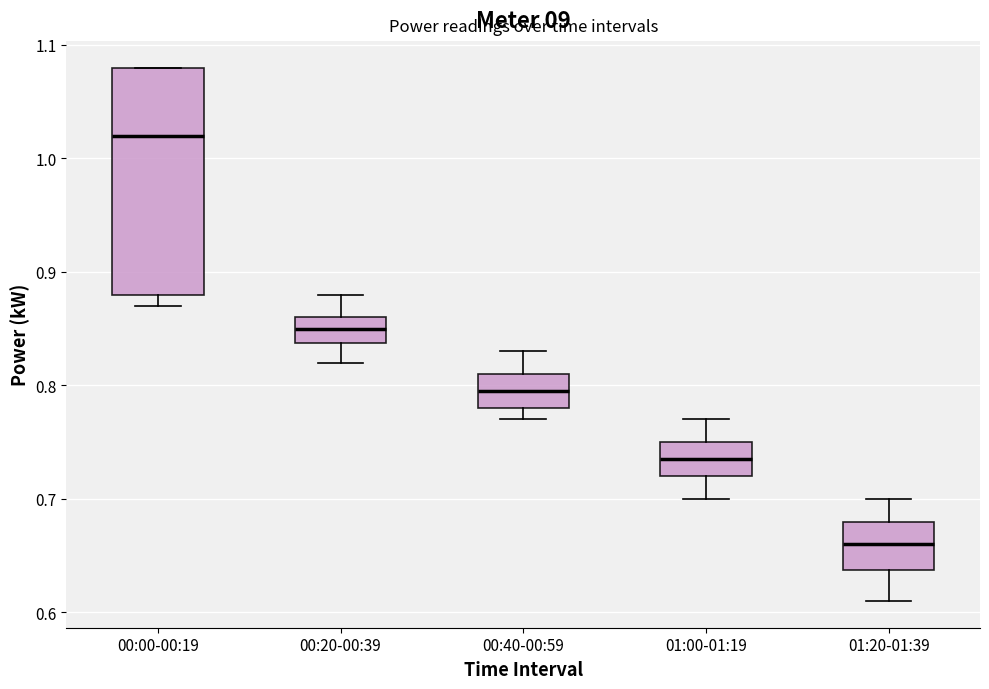

Reading left to right, transcribe this box plot: for each box, give where its median line is, the range the box spans, and where its two whiskers end, as read against the y-axis. The values are not printed on the chart, so give them approximately, as read against the axis.

00:00-00:19: median 1.02, box 0.88 to 1.08, whiskers 0.87 to 1.08
00:20-00:39: median 0.85, box 0.84 to 0.86, whiskers 0.82 to 0.88
00:40-00:59: median 0.80, box 0.78 to 0.81, whiskers 0.77 to 0.83
01:00-01:19: median 0.74, box 0.72 to 0.75, whiskers 0.70 to 0.77
01:20-01:39: median 0.66, box 0.64 to 0.68, whiskers 0.61 to 0.70